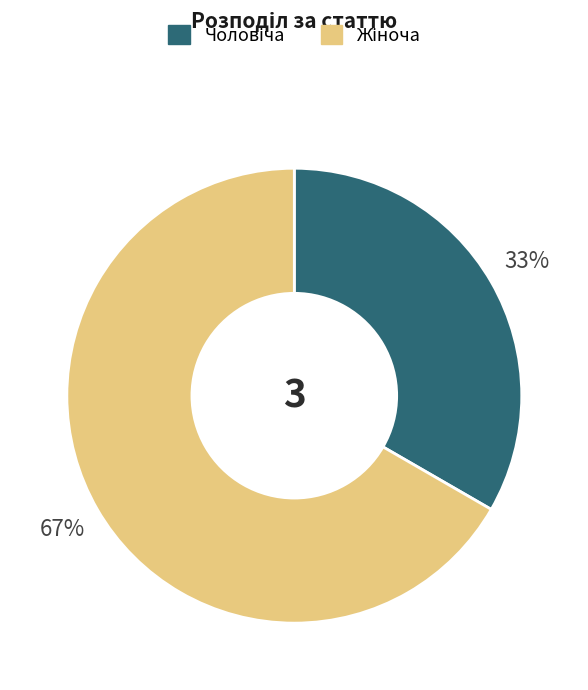

Is there a majority slice in this chart?

Yes